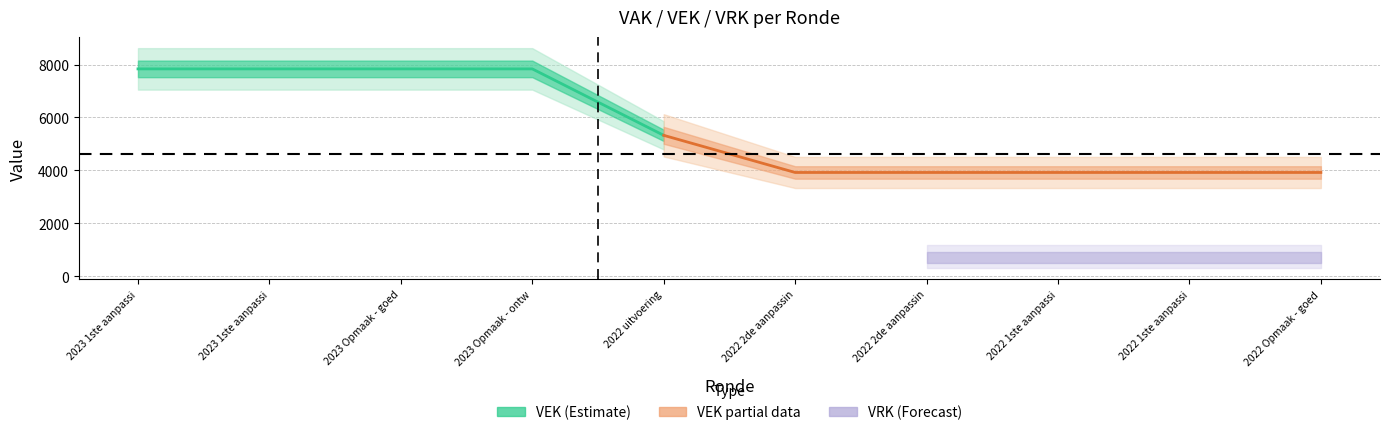

True or false: VRK and VEK intersect in this chart.

False